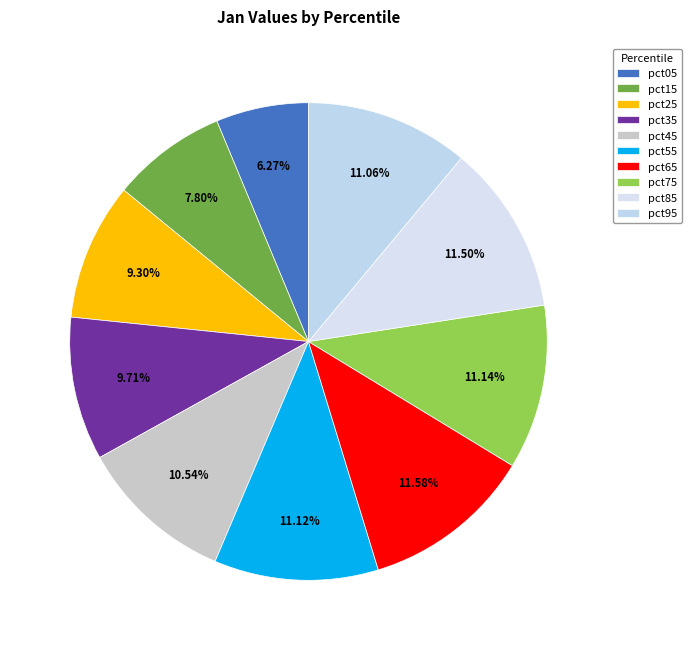

True or false: pct55 accounts for 25% of the total.

False